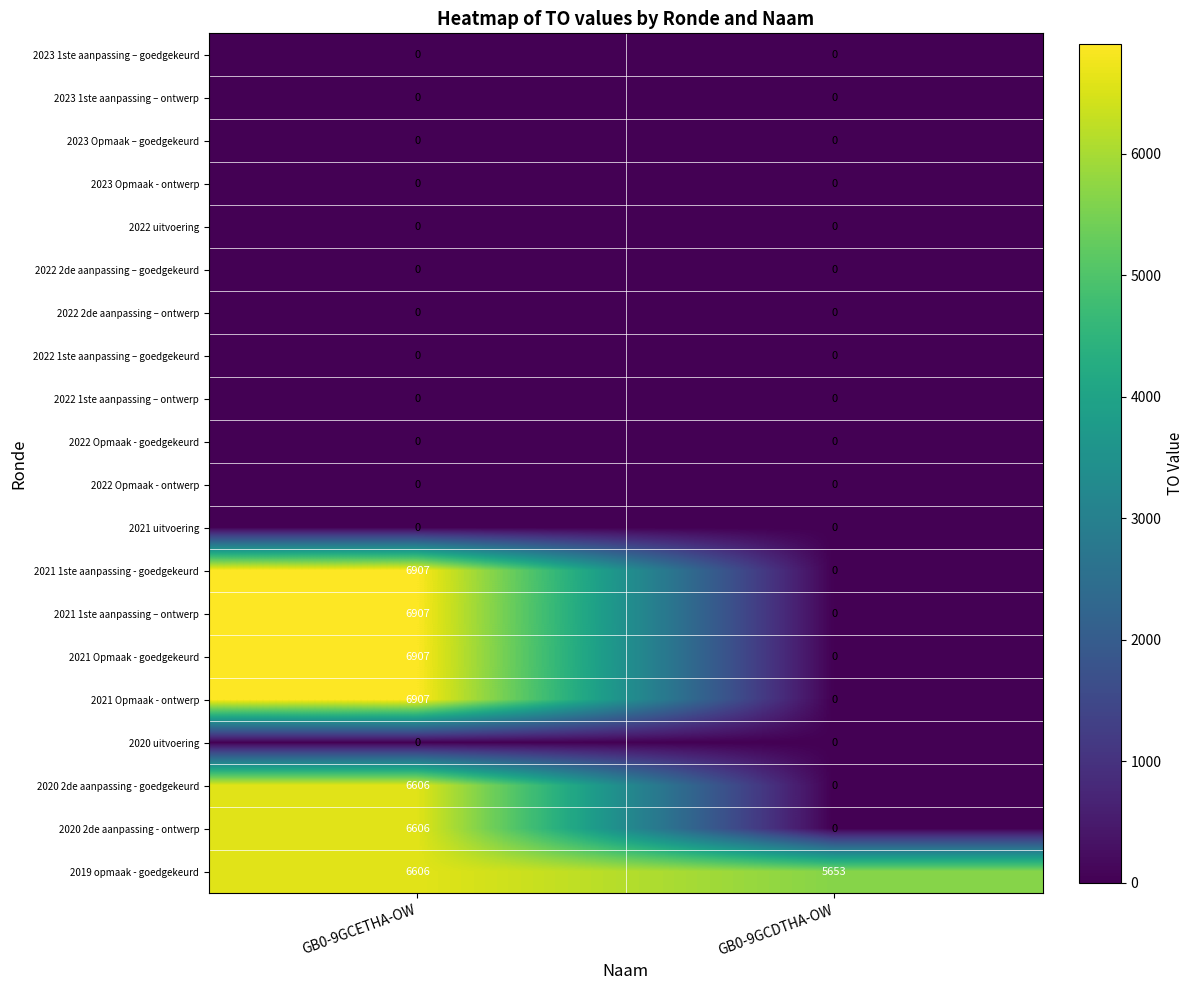

What is the difference between the 2019 opmaak - goedgekeurd values at GB0-9GCDTHA-OW and GB0-9GCETHA-OW?

953